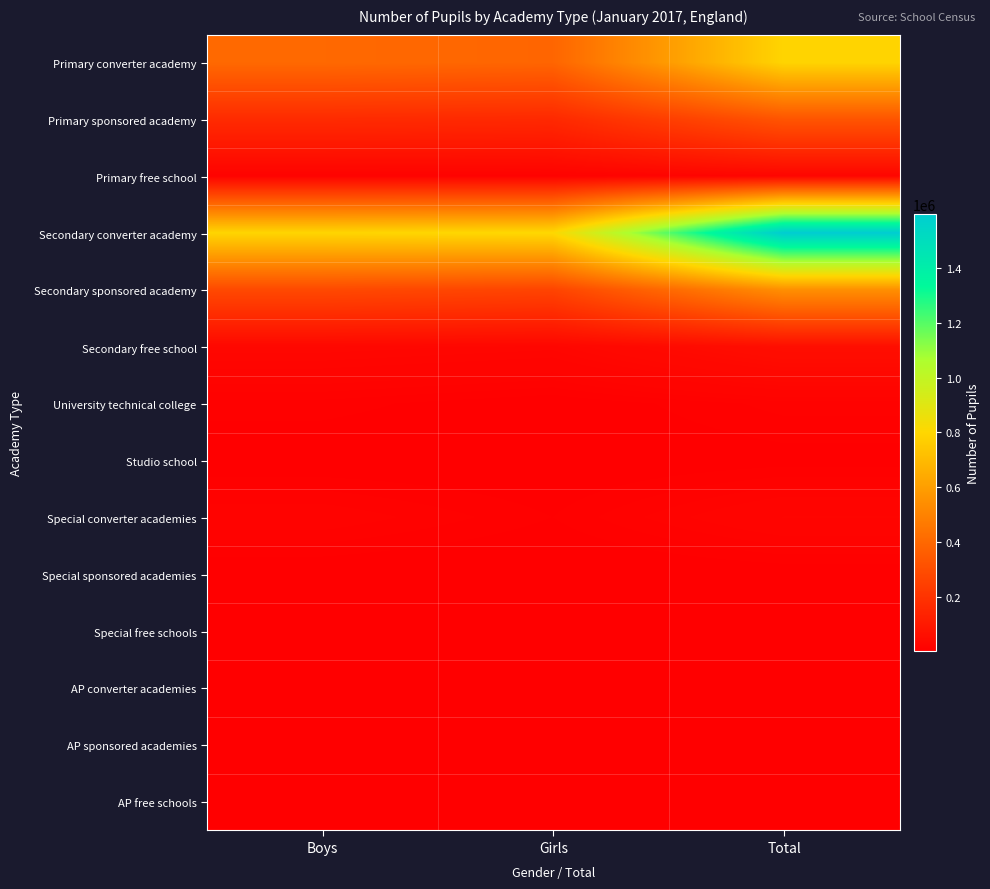

Rank the series at Boys from highest to lowest value.

Secondary converter academy, Primary converter academy, Secondary sponsored academy, Primary sponsored academy, Secondary free school, Special converter academies, Primary free school, University technical college, Studio school, Special sponsored academies, AP converter academies, Special free schools, AP free schools, AP sponsored academies